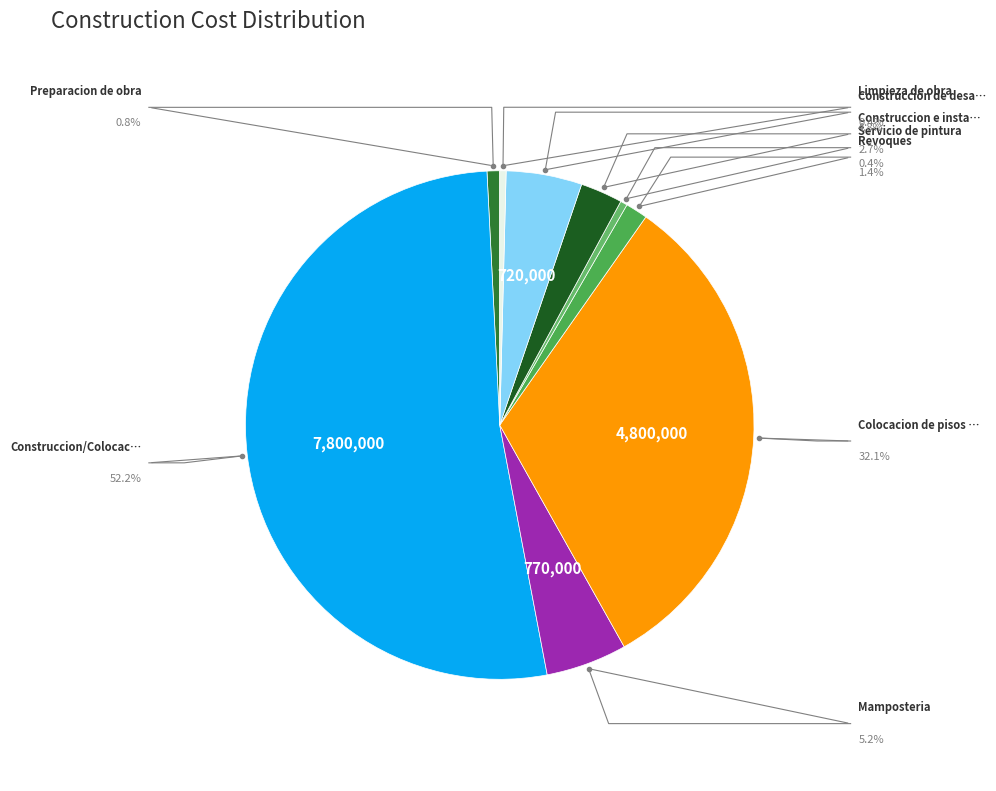

The Construccion/Colocacion de techo slice represents 59% of the pie. True or false?

False